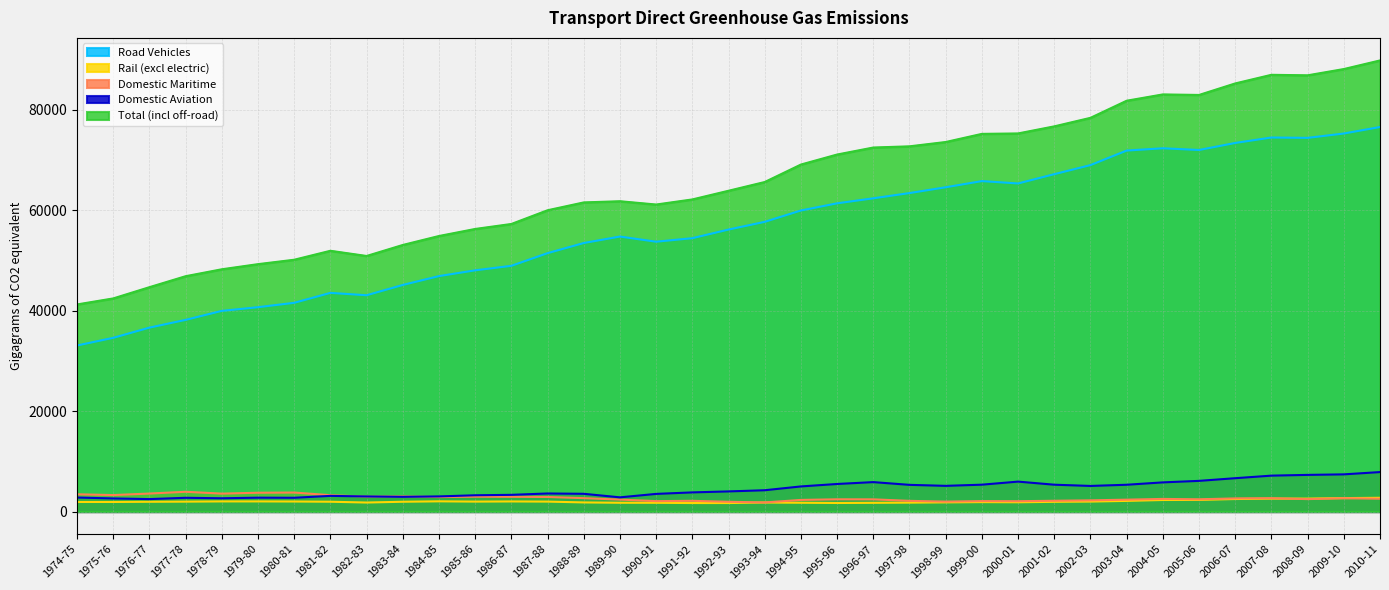

What is the value of the Rail (excl electric) point at the 23rd from the left?

1739.1